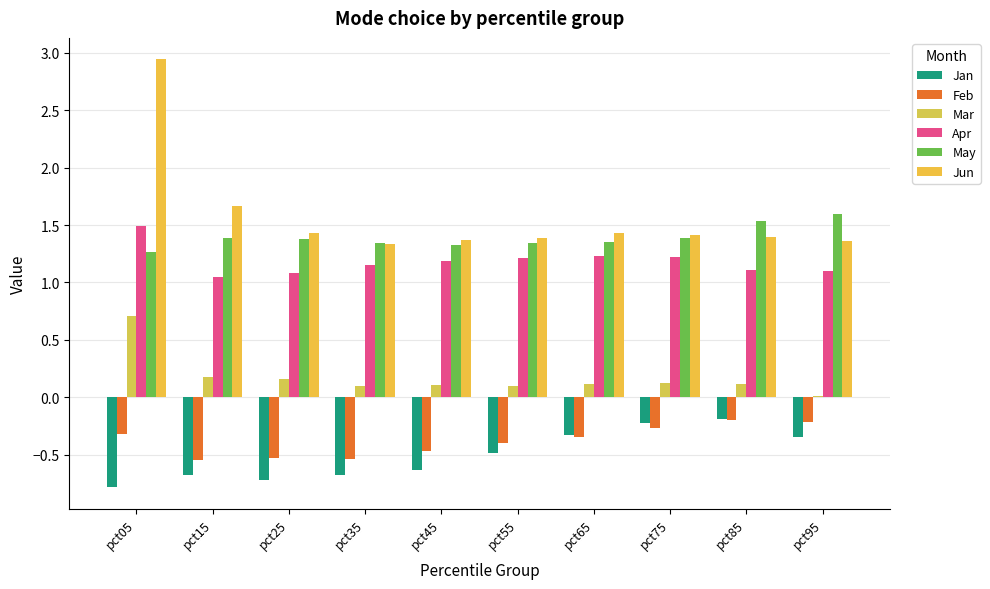

How many data points does each series have?

10